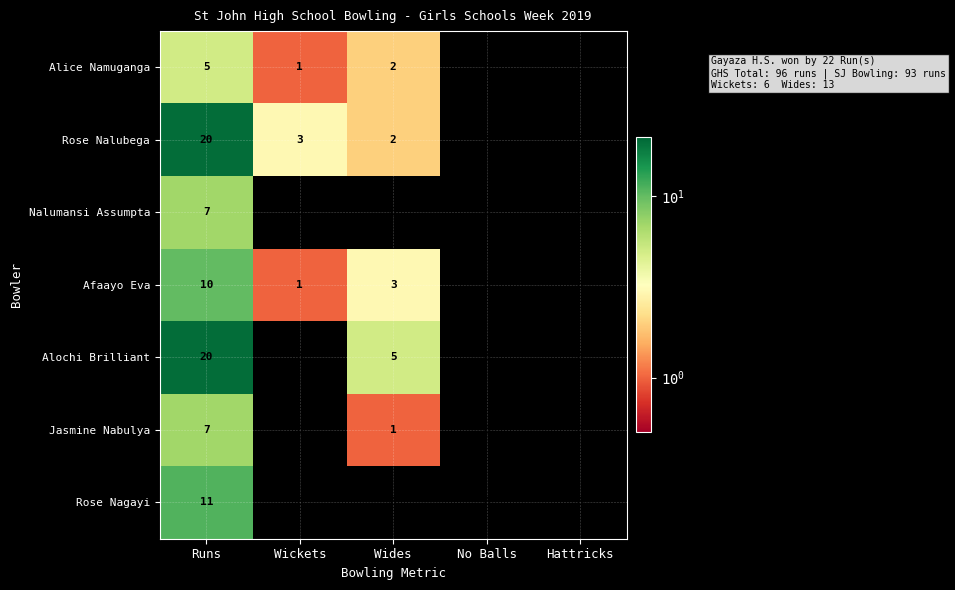

What is the total value across all series at Wides?

13